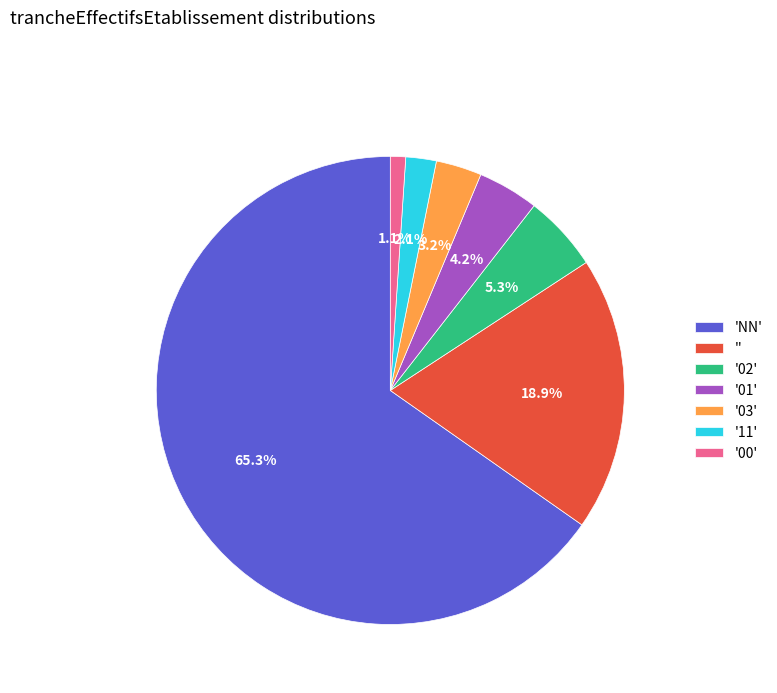

Does 'NN' represent more than half of the total?

Yes